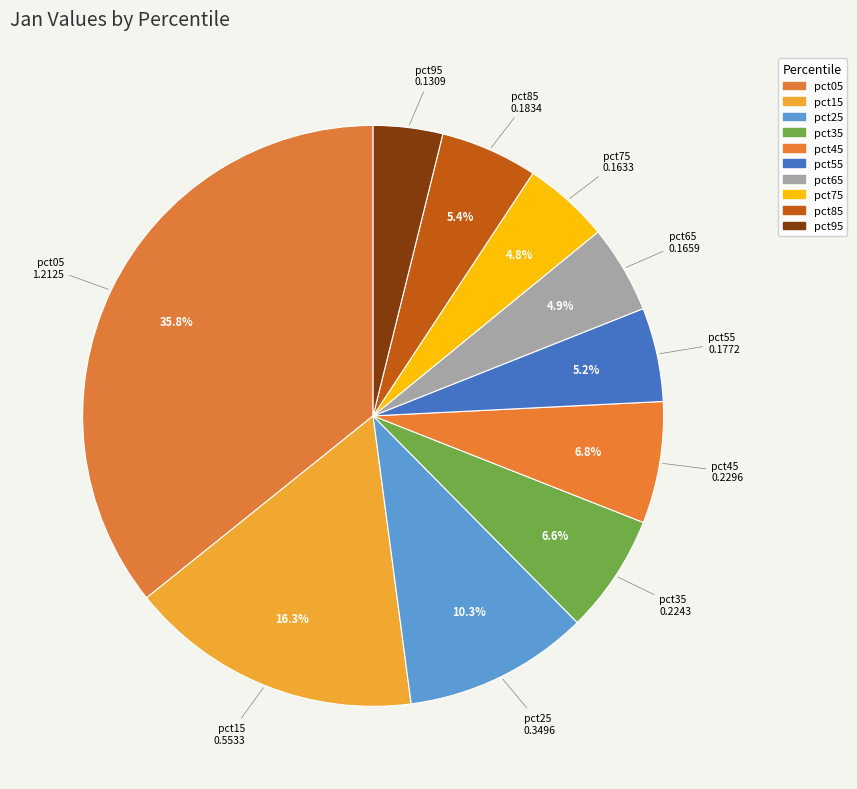

What percentage is the pct35 slice, to the nearest percent?

7%